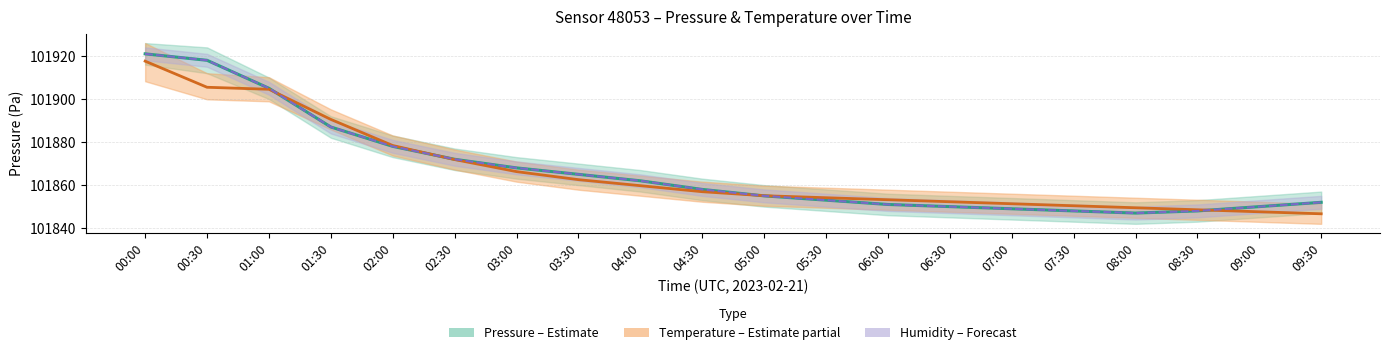

What is the minimum value shown in the chart?

101846.7